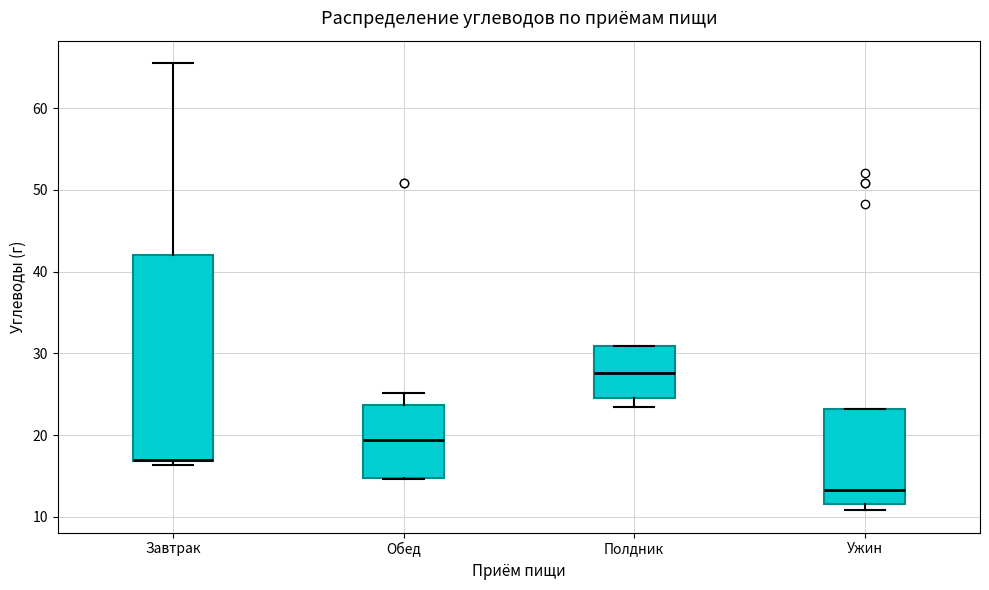

Reading left to right, read every box against the y-axis: the position of its median line, the range the box covers, and the ends of its whiskers. The values are not printed on the chart, so give them approximately, as read against the axis.

Завтрак: median 17 (drawn on the box's lower edge), box 17 to 42, whiskers 16 to 66
Обед: median 19, box 15 to 24, whiskers 15 to 25
Полдник: median 28, box 25 to 31, whiskers 23 to 31
Ужин: median 13, box 12 to 23, whiskers 11 to 23